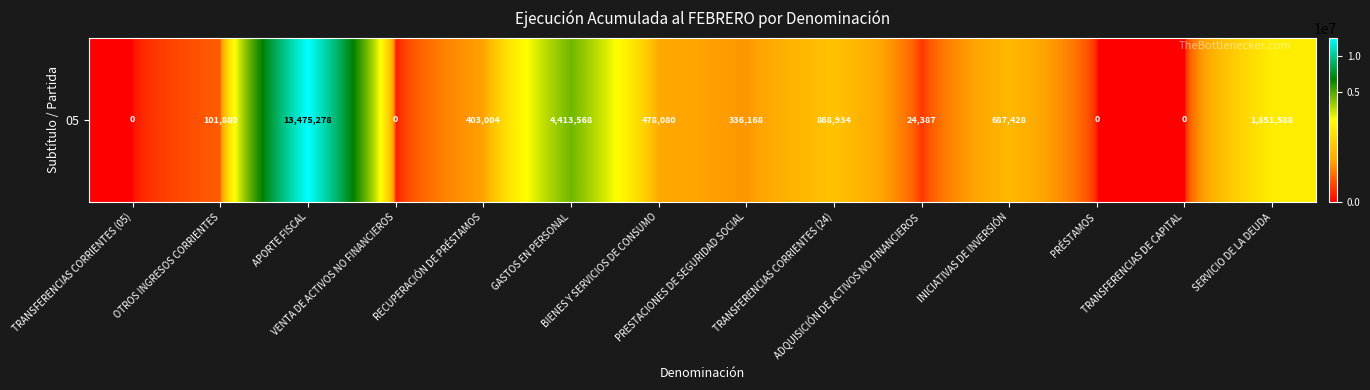

How many values are above zero?

10